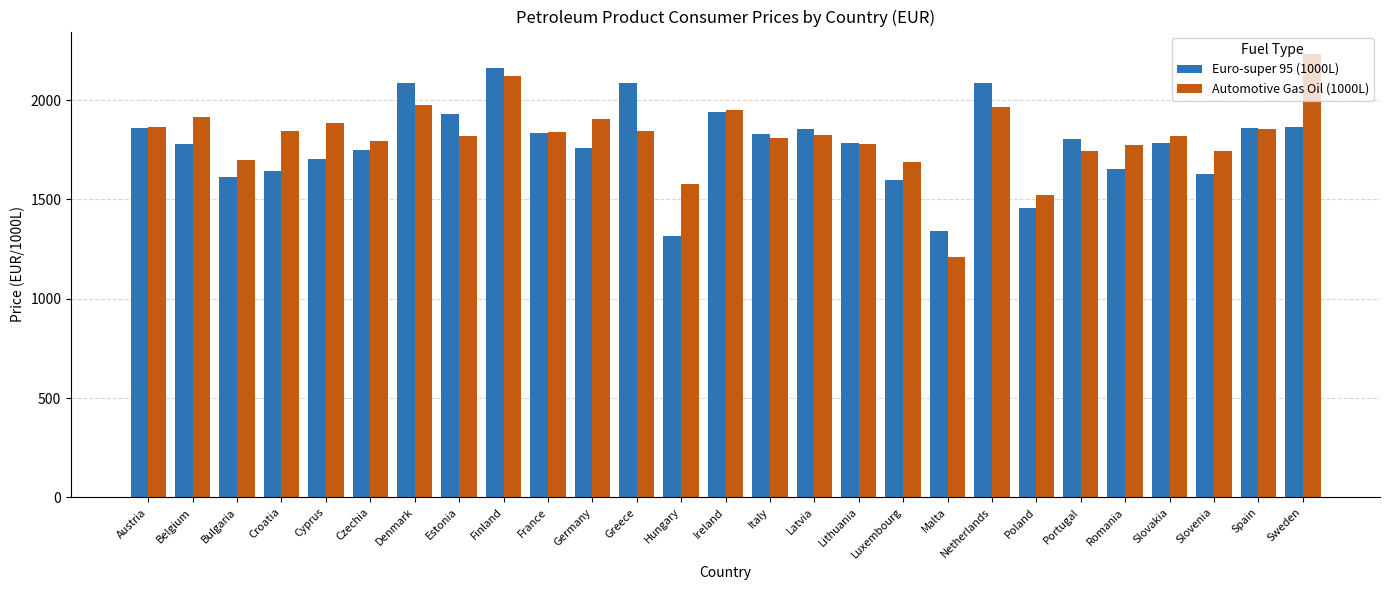

How many bars are there in each group?

2